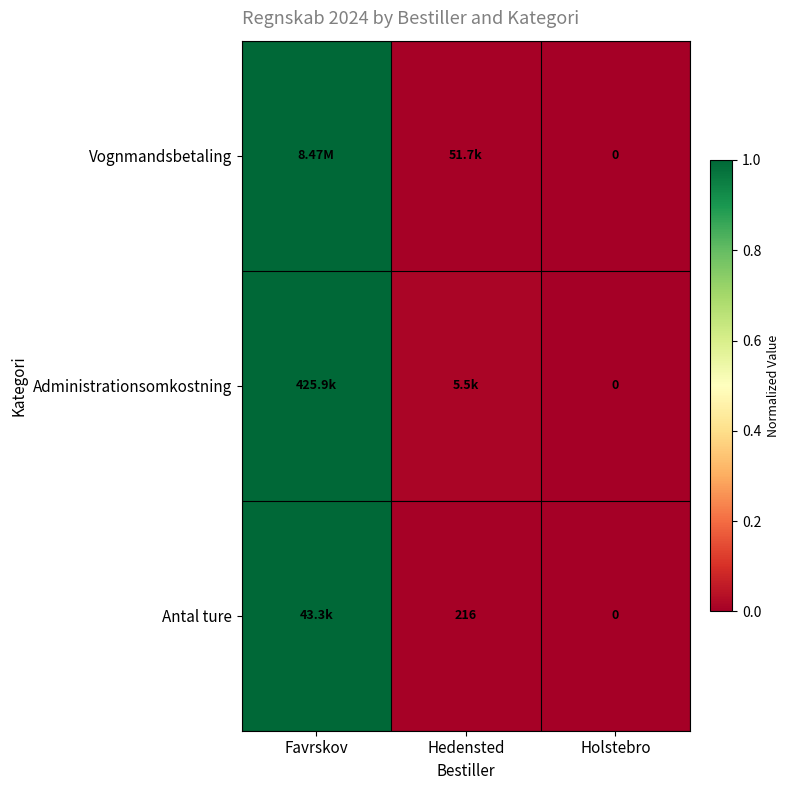

What is the maximum value shown in the chart?

1.0